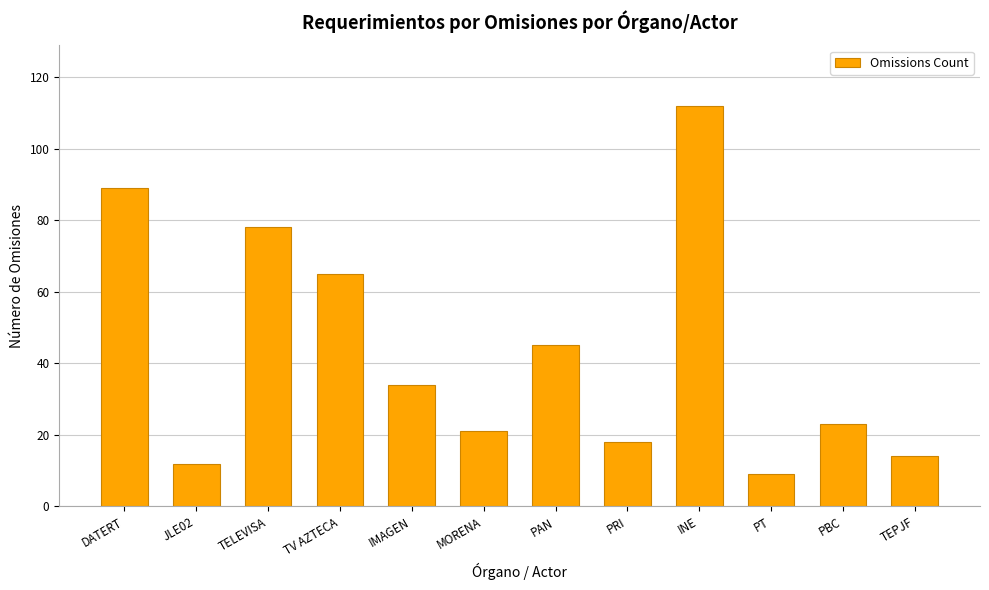

At which label does the data first exceed 34?

DATERT